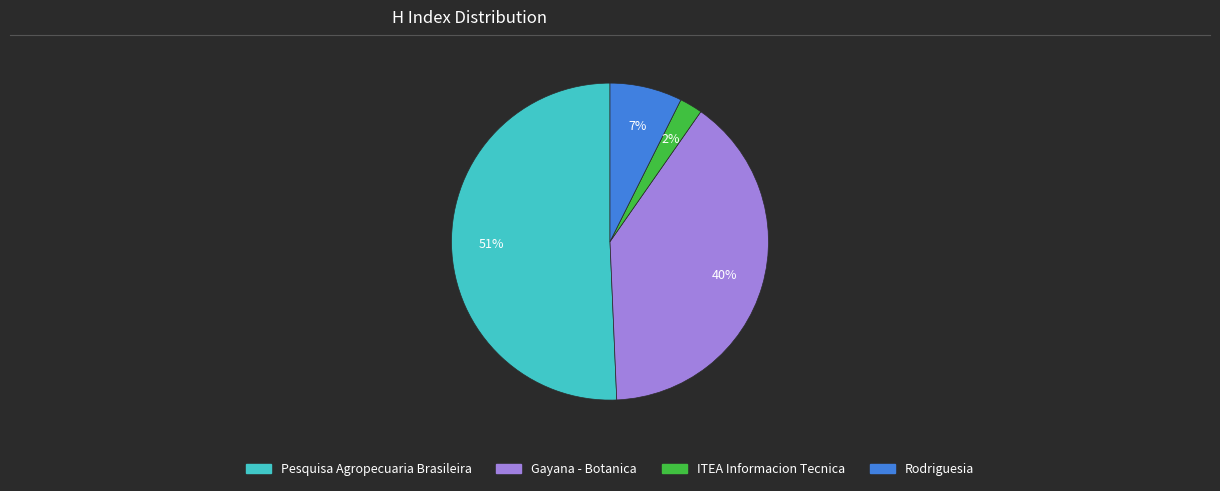

To the nearest percent, what is the average slice percentage?

25%